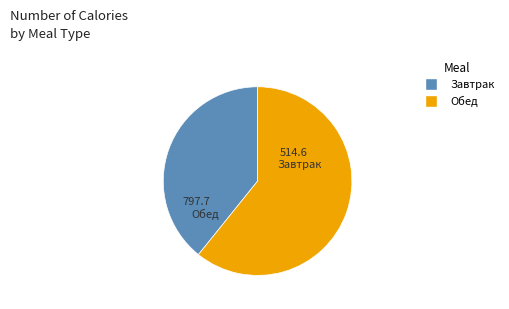

Which category has the smallest portion of the pie?

Завтрак